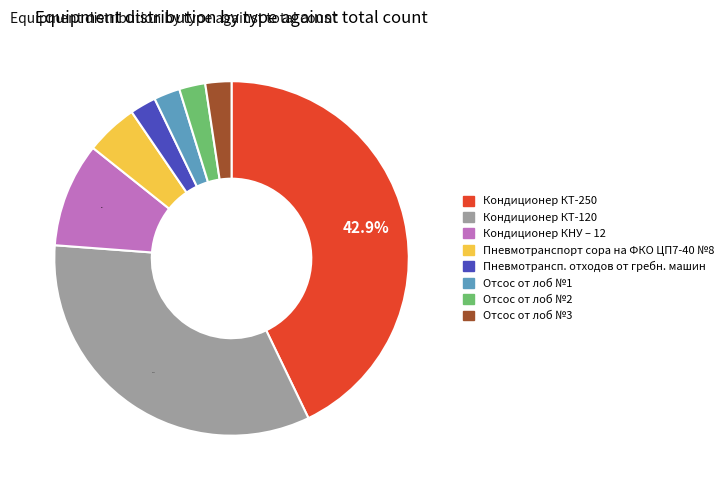

Which slice is the largest?

Кондиционер КТ-250